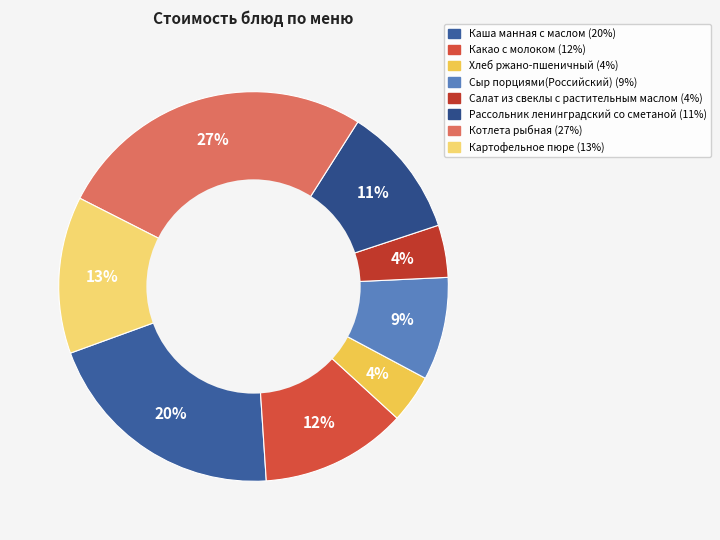

To the nearest percent, what is the difference between the largest and smallest slice percentages?

23%